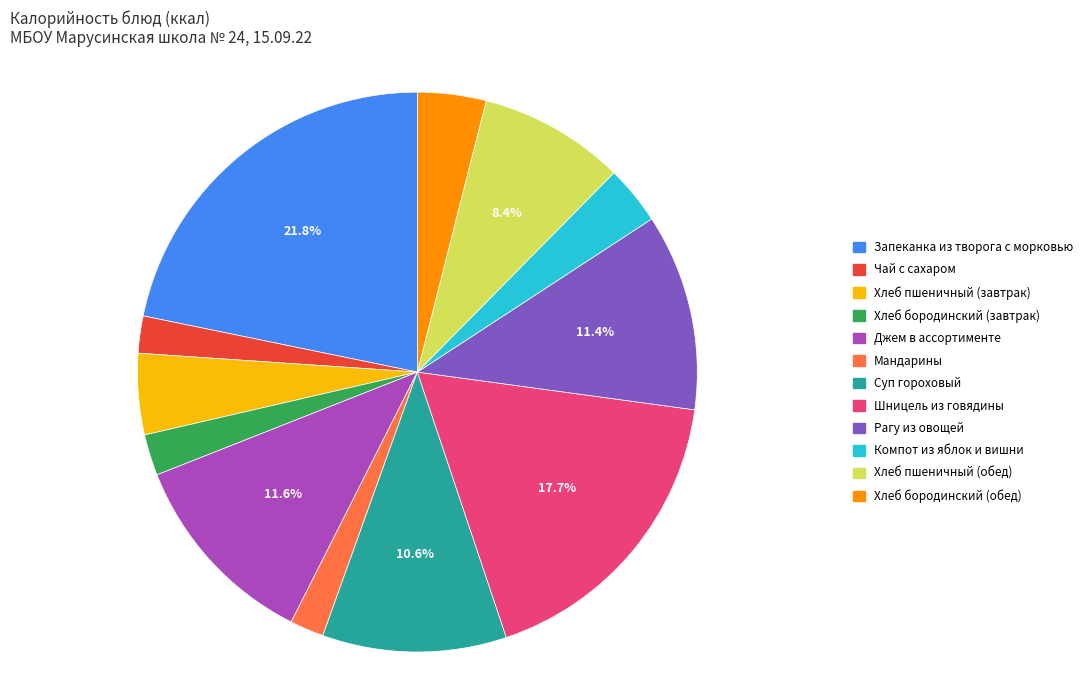

True or false: Хлеб пшеничный (обед) accounts for 8% of the total.

True